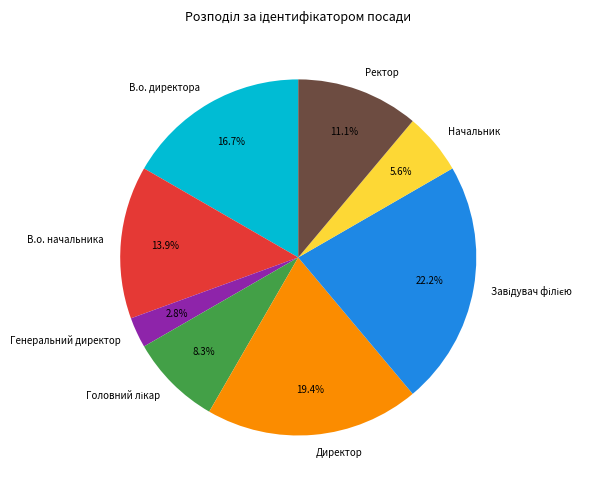

What is the smallest slice in the pie chart?

Генеральний директор